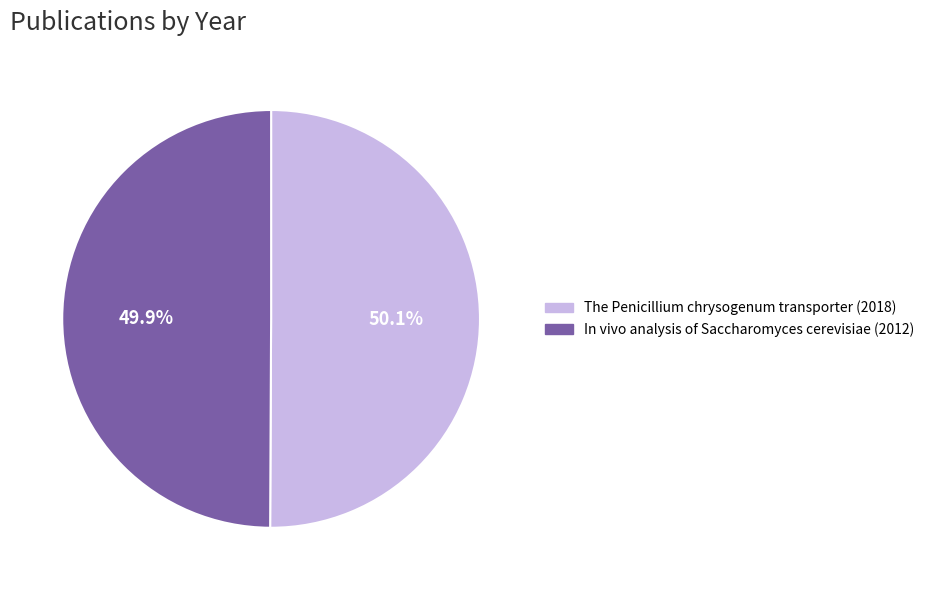

What percentage do In vivo analysis of Saccharomyces cerevisiae (2012) and The Penicillium chrysogenum transporter (2018) together represent?

100.0%